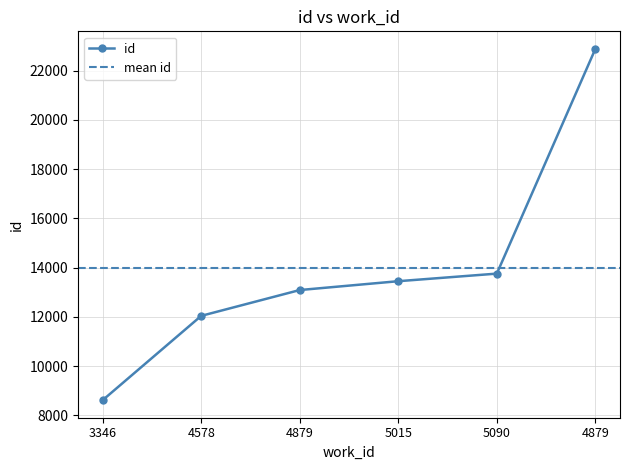

Which category has the highest value across all series?

4879